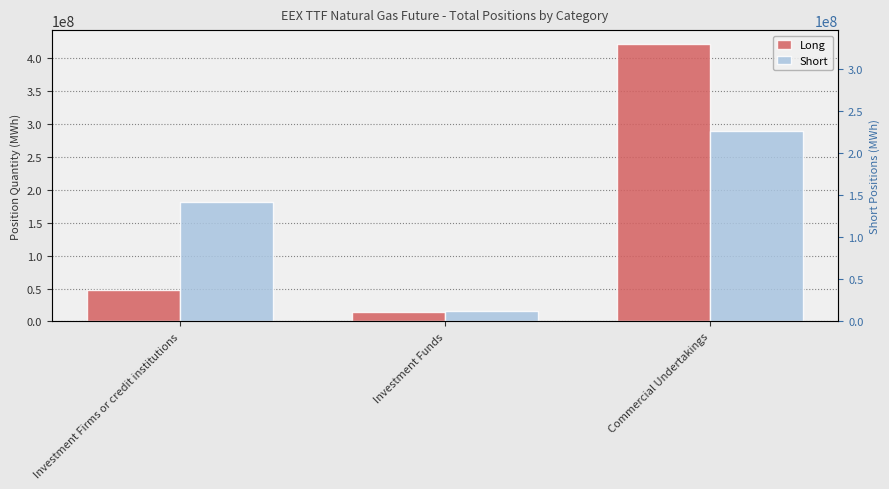

What is the minimum value for Short?

16293312